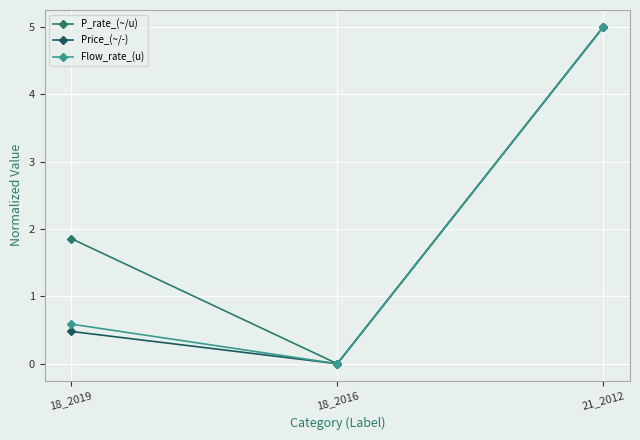

The Flow_rate_(u) series shows 5.0 at 21_2012. True or false?

True